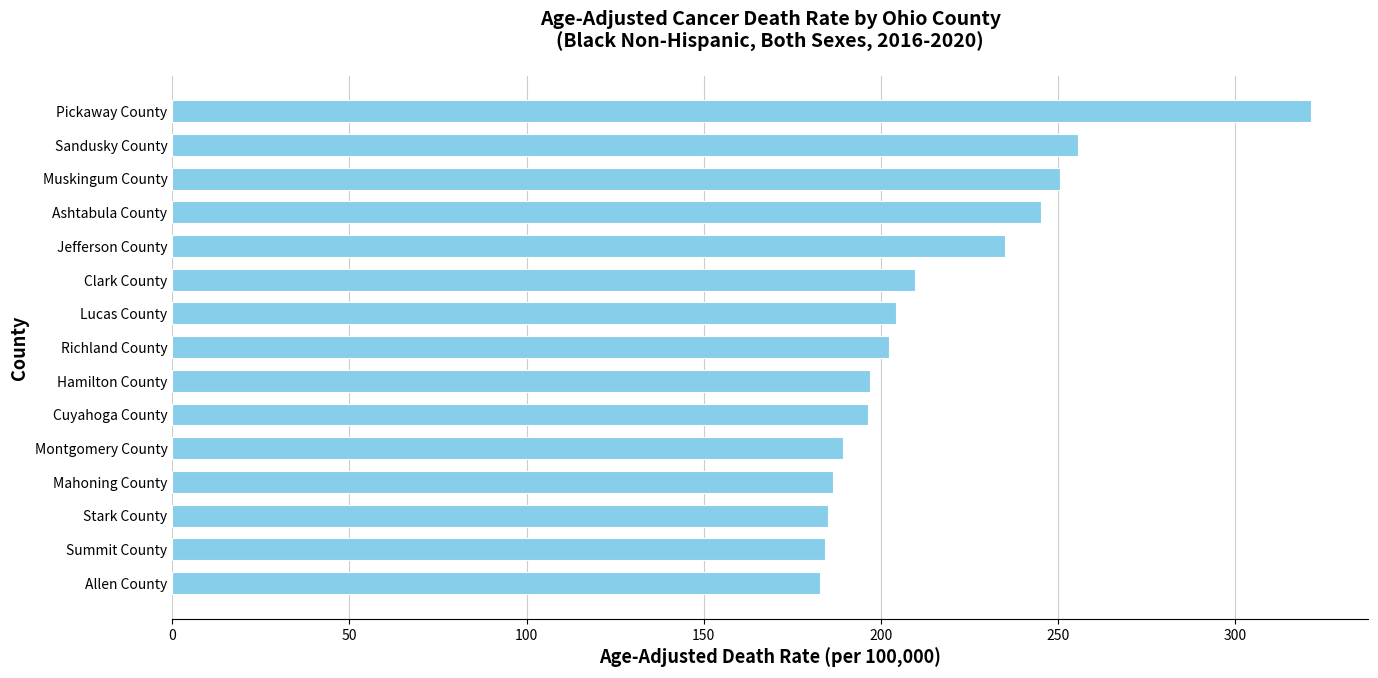

What is the approximate value at Muskingum County?

250.6